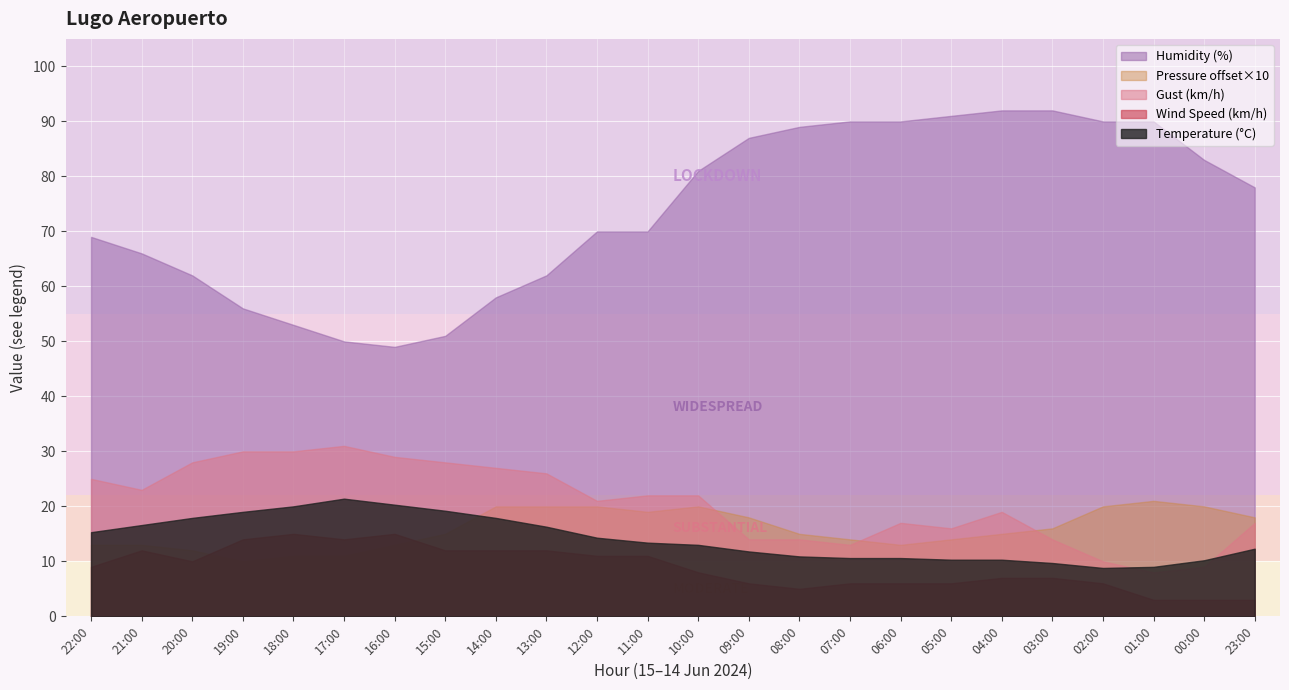

Which series has the largest total across all categories?

Humidity (%)